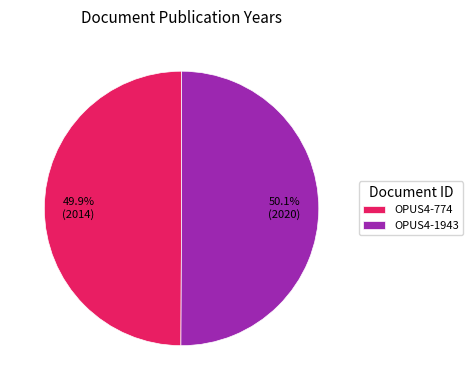

What is the ratio of the value at OPUS4-1943 to the value at OPUS4-774?

1.0